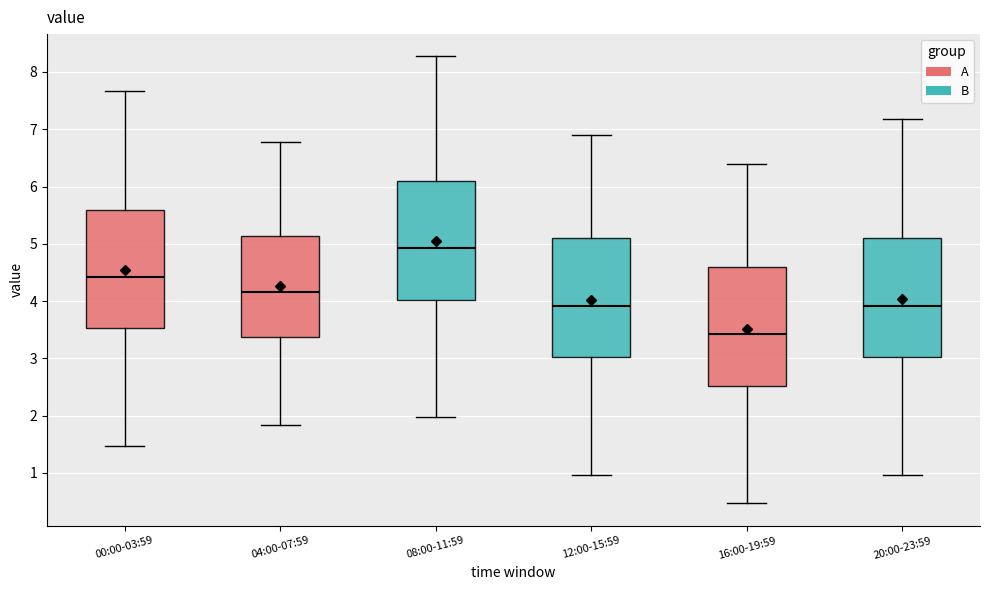

Reading left to right, transcribe this box plot: for each box, give where its median line is, the range the box spans, and where its two whiskers end, as read against the y-axis. The values are not printed on the chart, so give them approximately, as read against the axis.

00:00-03:59: median 4.4, box 3.5 to 5.6, whiskers 1.5 to 7.7
04:00-07:59: median 4.2, box 3.4 to 5.1, whiskers 1.8 to 6.8
08:00-11:59: median 4.9, box 4.0 to 6.1, whiskers 2.0 to 8.3
12:00-15:59: median 3.9, box 3.0 to 5.1, whiskers 1.0 to 6.9
16:00-19:59: median 3.4, box 2.5 to 4.6, whiskers 0.5 to 6.4
20:00-23:59: median 3.9, box 3.0 to 5.1, whiskers 1.0 to 7.2